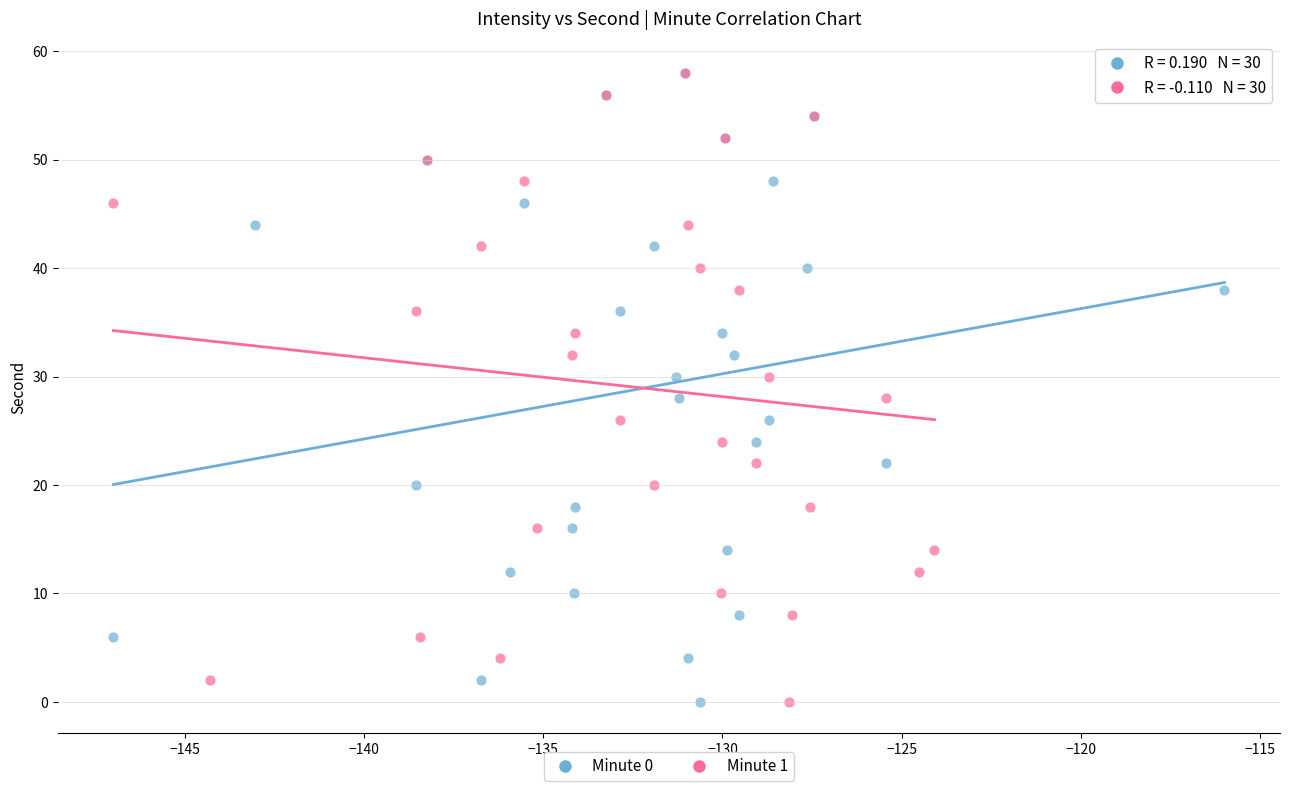

What are all the series names shown in the legend?

Minute 0, Minute 1